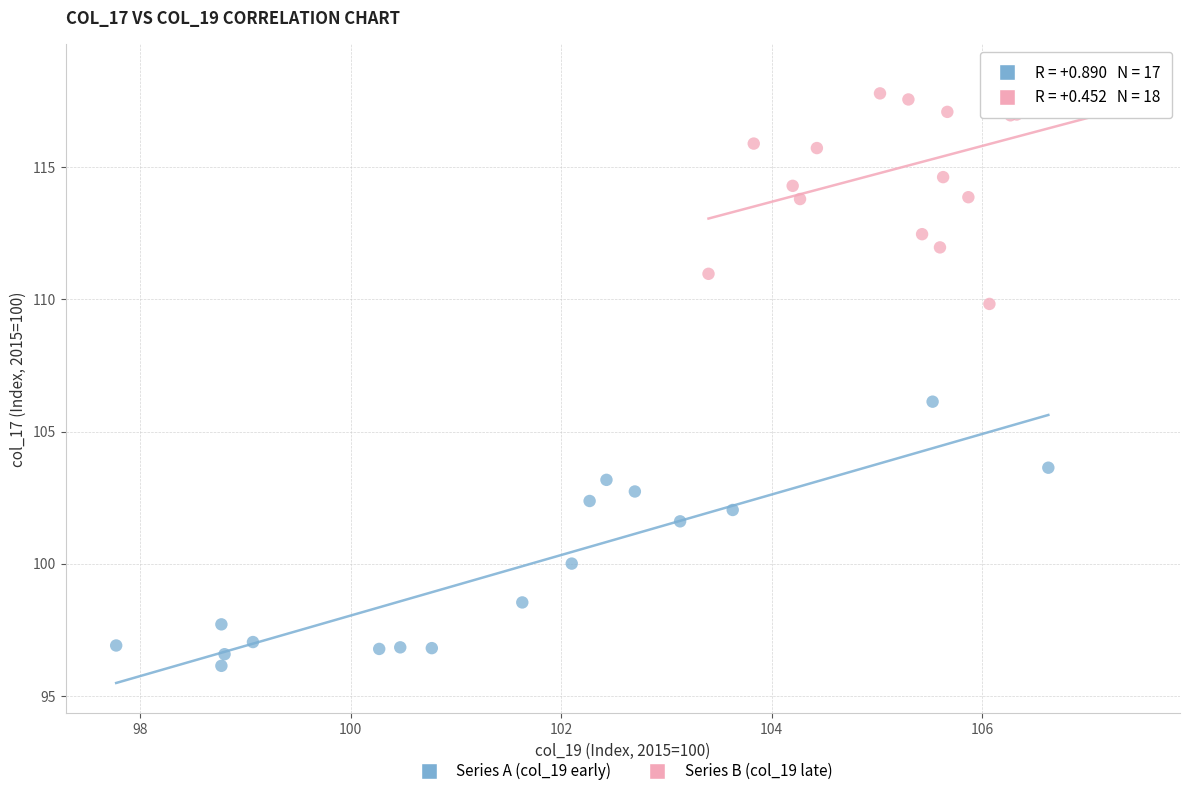

Which series reaches the minimum Y coordinate?

Series A (col_19 early)